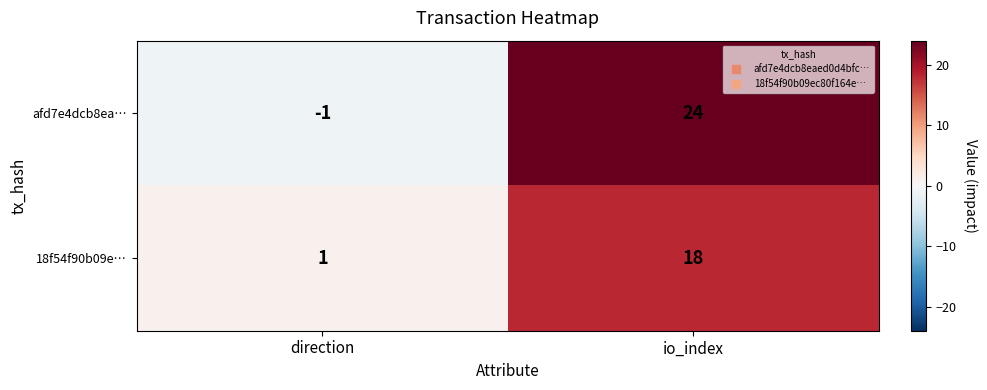

What is the highest value of the 18f54f90b09e… series?

18